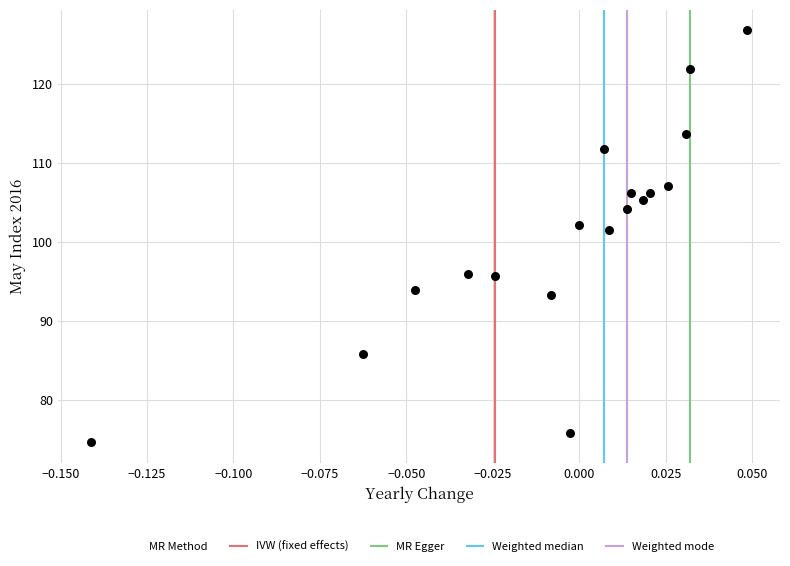

What Y value in the scatter plot is closest to 100?

101.5